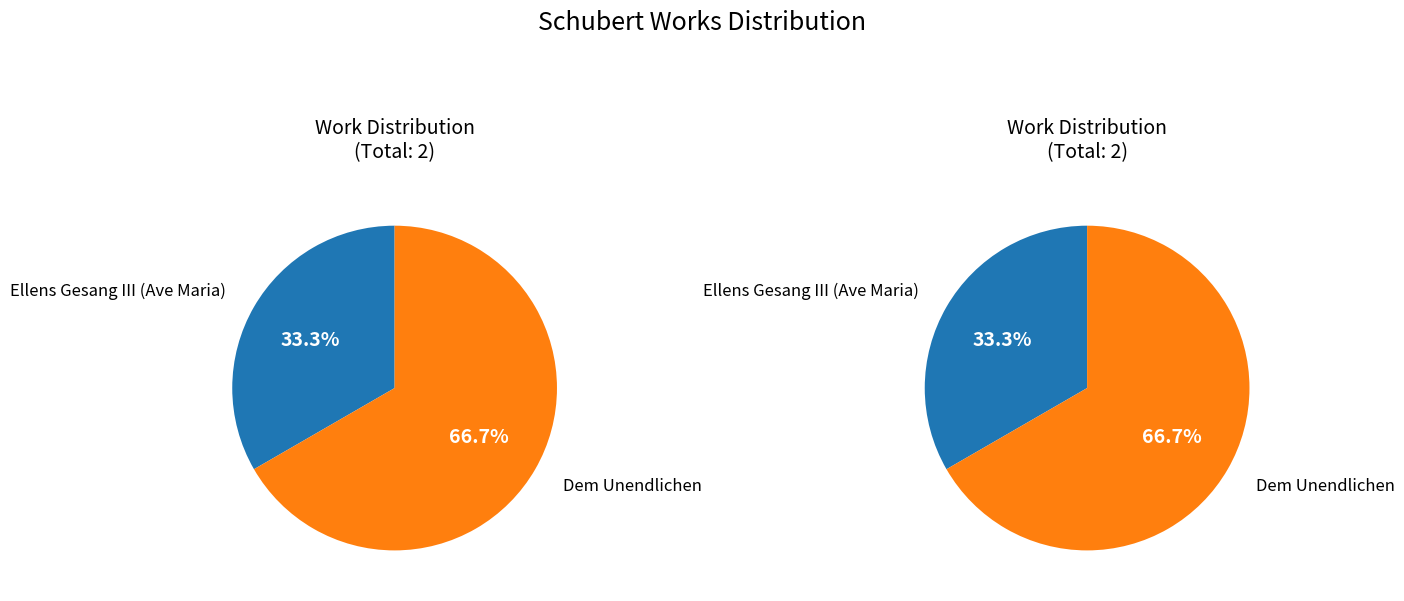

How many slices are in this pie chart?

2